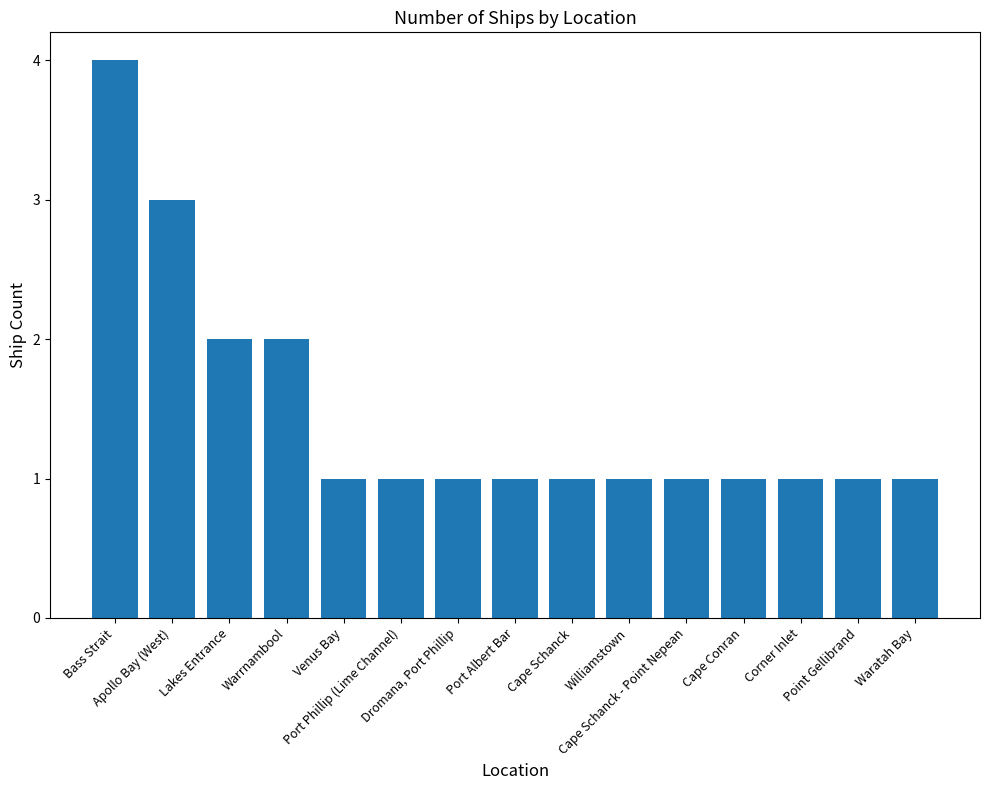

What is the value of the 5th bar from the left?

1